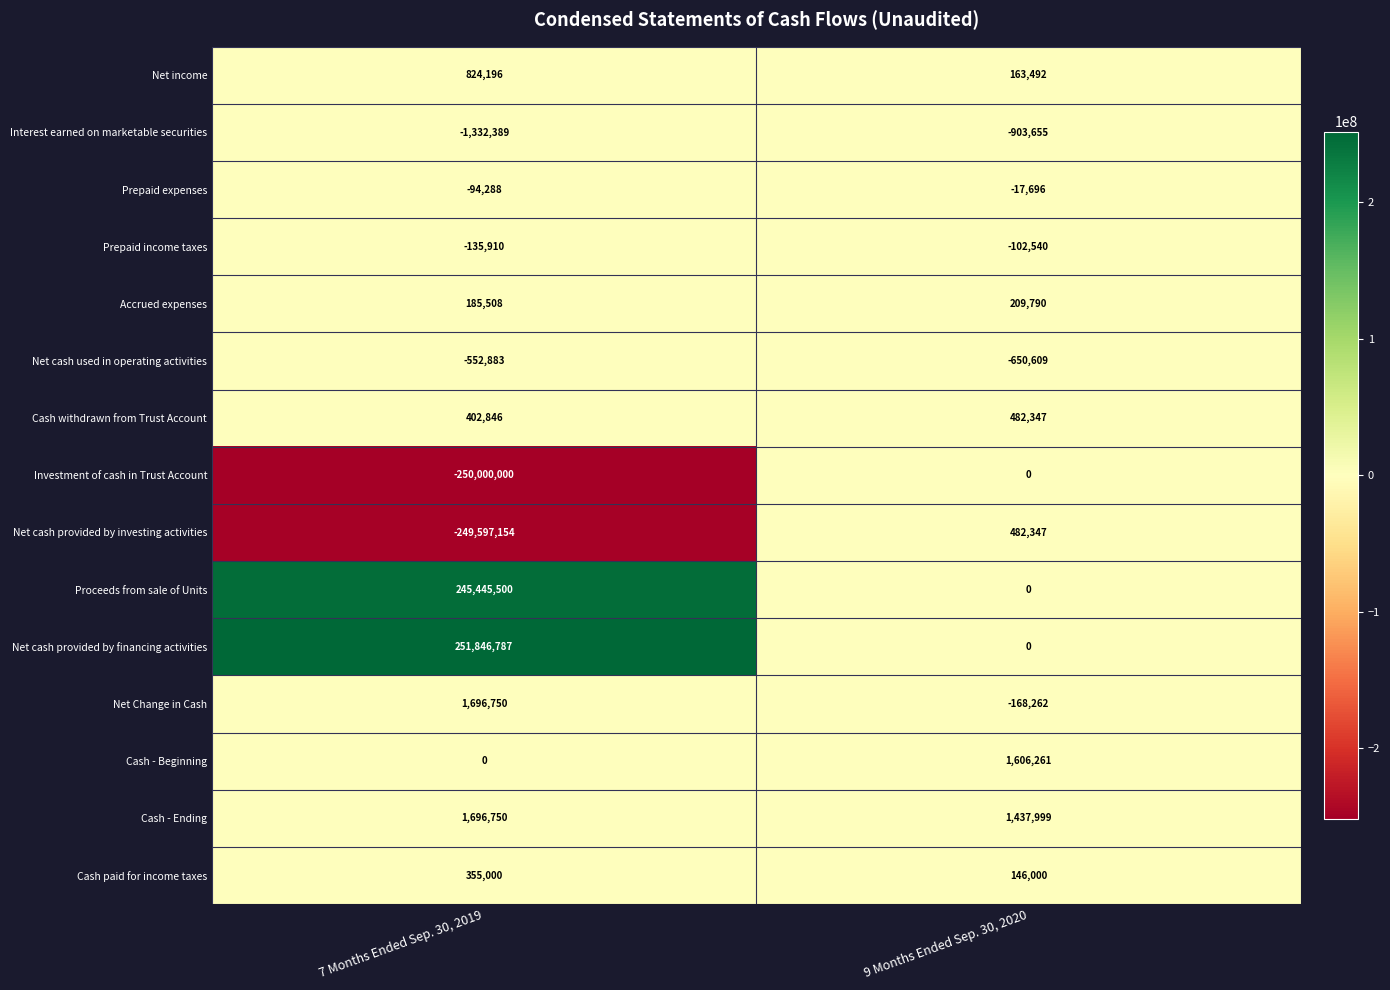

Which category has the highest value in the Interest earned on marketable securities series?

9 Months Ended Sep. 30, 2020